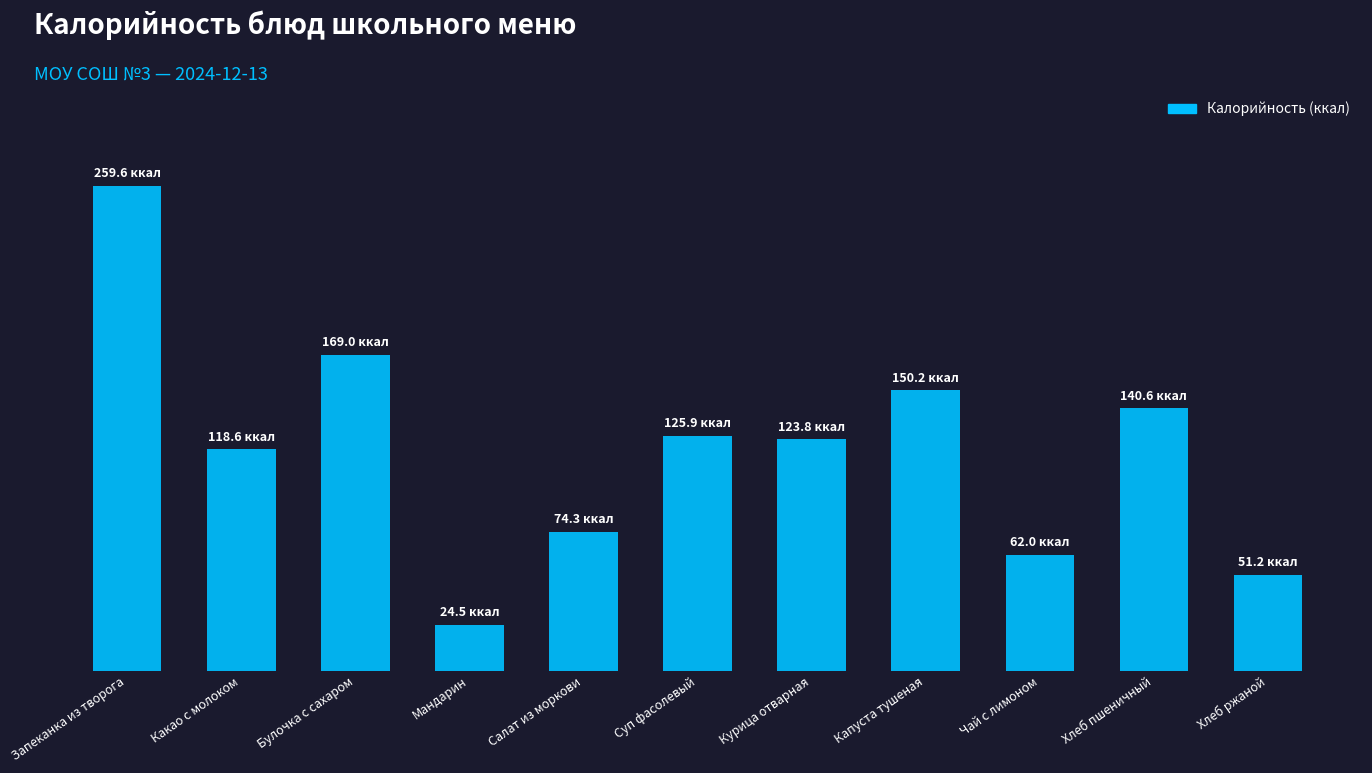

What is the label of the 5th bar from the left?

Салат из моркови